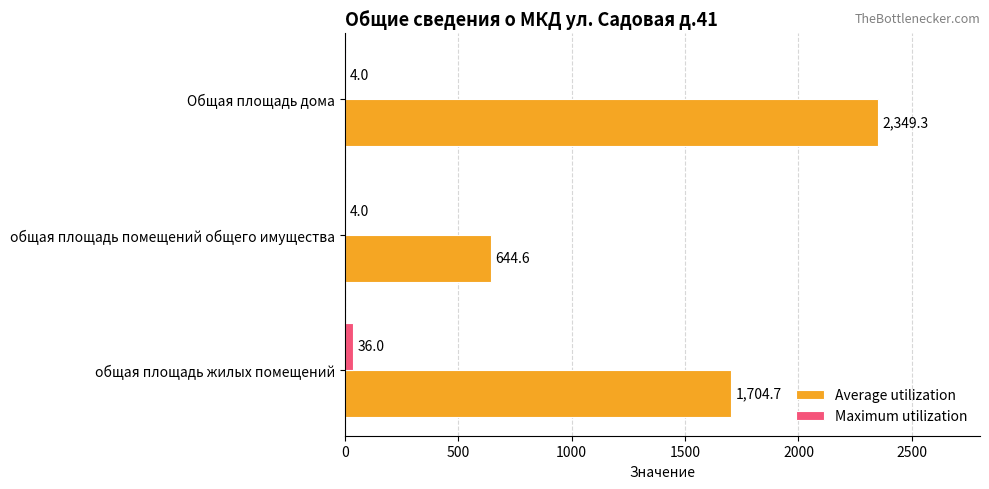

Between общая площадь жилых помещений and общая площадь помещений общего имущества, which series saw the biggest shift?

Average utilization